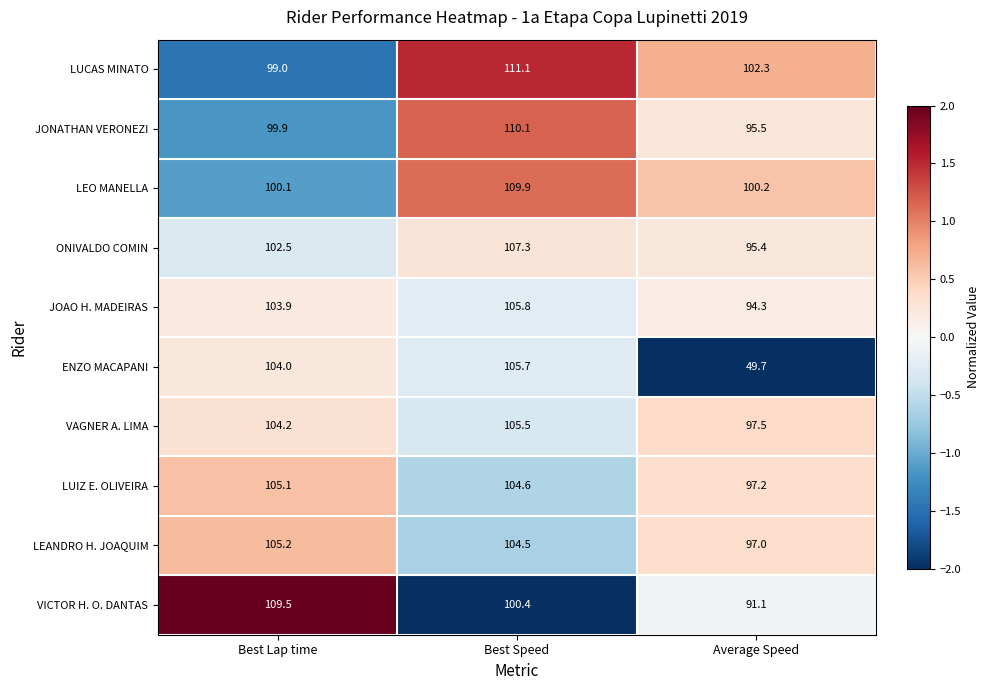

Reading left to right, extract all data points from this chart.

LUCAS MINATO: 99.0	111.1	102.3
JONATHAN VERONEZI: 99.9	110.1	95.5
LEO MANELLA: 100.1	109.9	100.2
ONIVALDO COMIN: 102.5	107.3	95.4
JOAO H. MADEIRAS: 103.9	105.8	94.3
ENZO MACAPANI: 104.0	105.7	49.7
VAGNER A. LIMA: 104.2	105.5	97.5
LUIZ E. OLIVEIRA: 105.1	104.6	97.2
LEANDRO H. JOAQUIM: 105.2	104.5	97.0
VICTOR H. O. DANTAS: 109.5	100.4	91.1